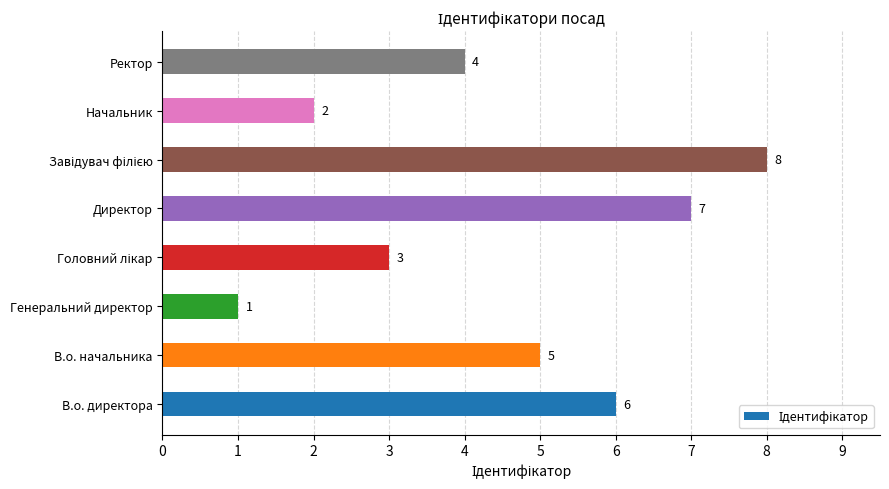

Which has a higher value, Начальник or В.о. начальника?

В.о. начальника